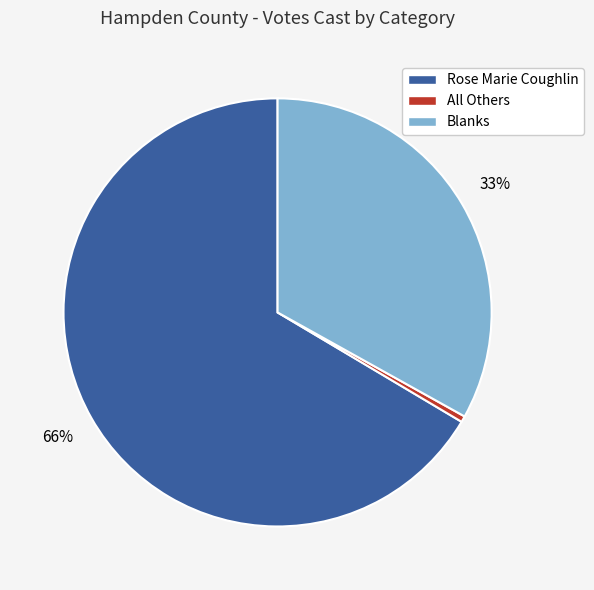

Is it true that Rose Marie Coughlin is 66% of the pie?

True